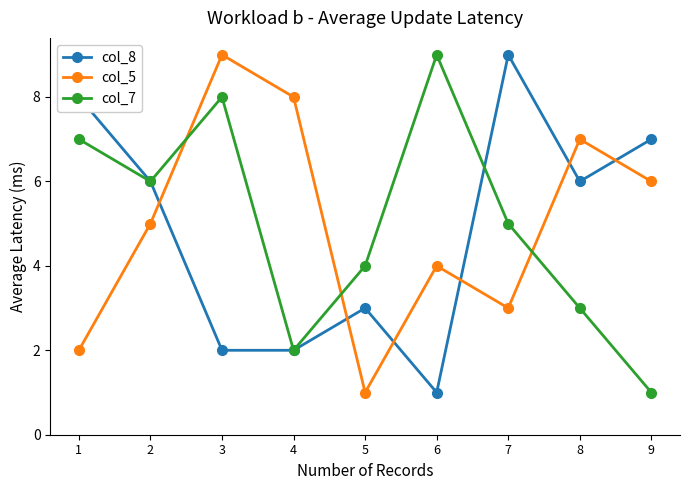

Between 7 and 8, which series saw the biggest shift?

col_5